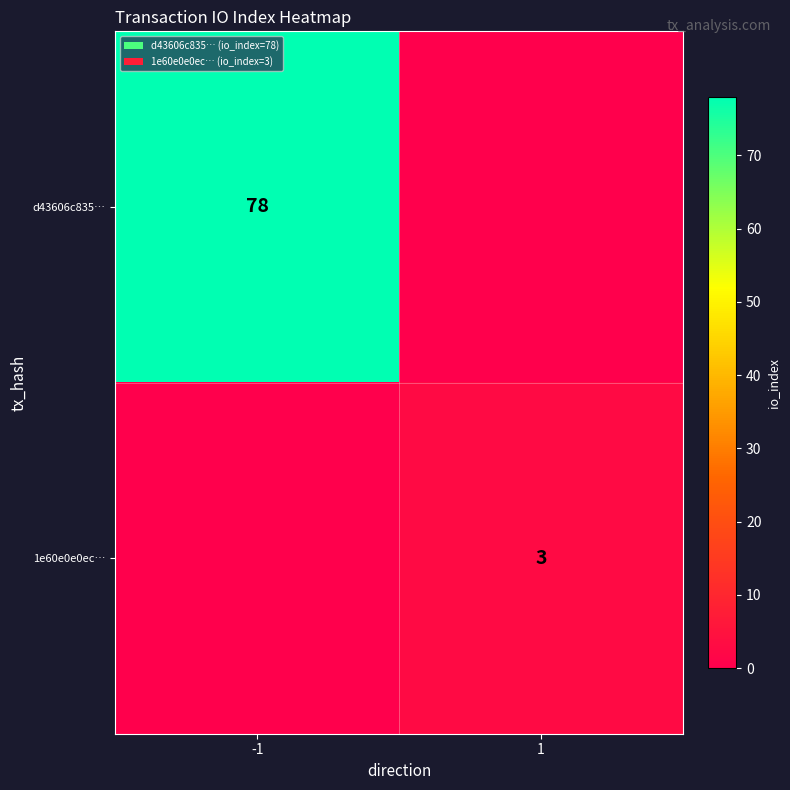

The value of 1e60e0e0ec… at 1 is 3. True or false?

True